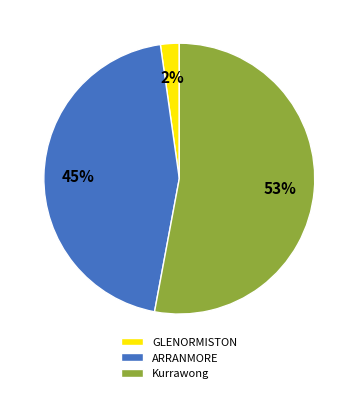

To the nearest percent, what is the difference between the largest and smallest slice percentages?

51%